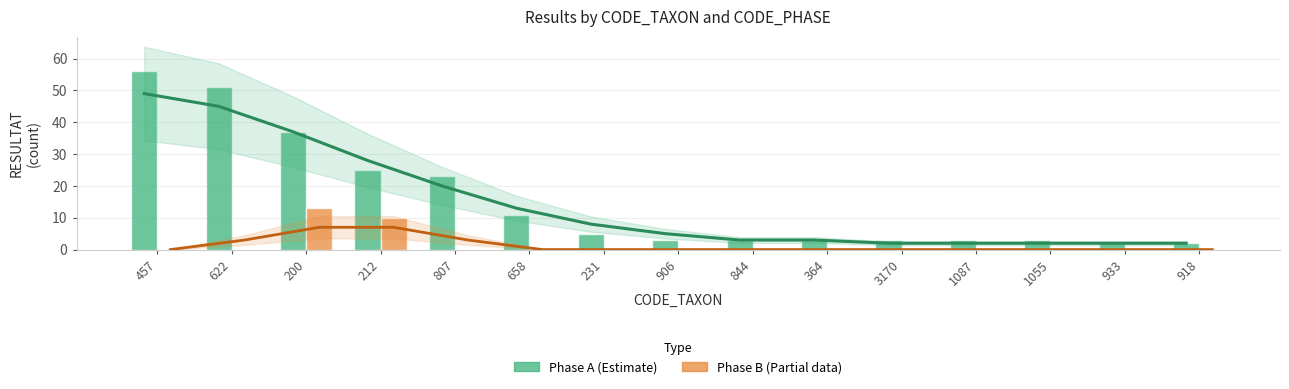

List the labels in order of Phase B (Partial data) value, largest first.

200, 212, 457, 622, 807, 658, 231, 906, 844, 364, 3170, 1087, 1055, 933, 918